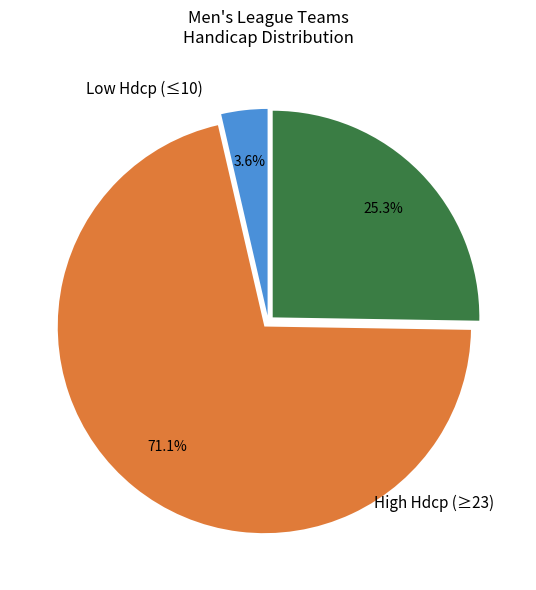

Is there a majority slice in this chart?

Yes